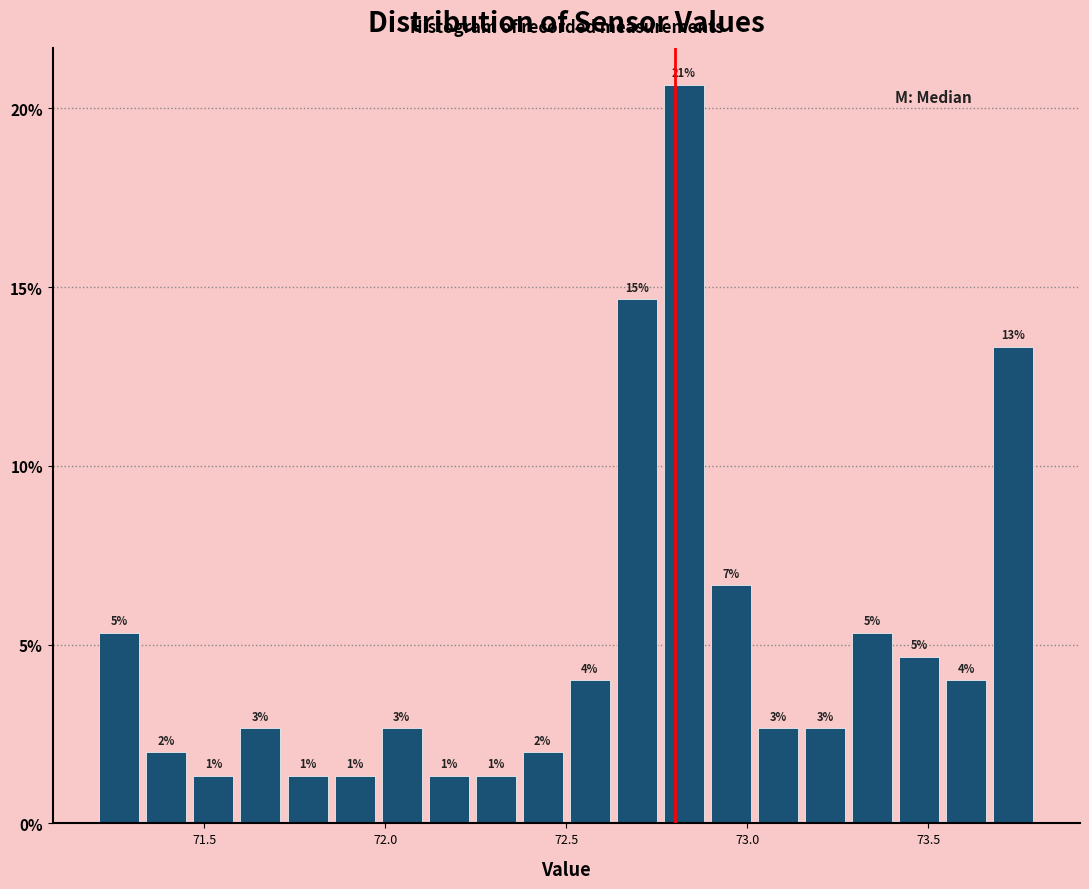

Around what value on the x-axis is the tallest bar? Give the approximate position of its centre, as read against the axis.

72.85